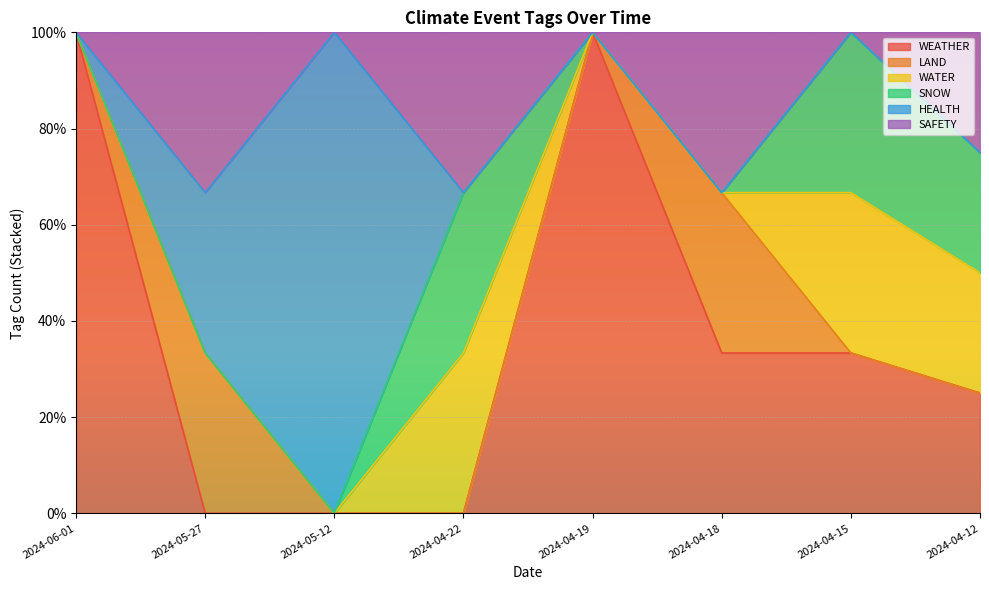

True or false: SAFETY has a value of 0 at 2024-04-18.

False